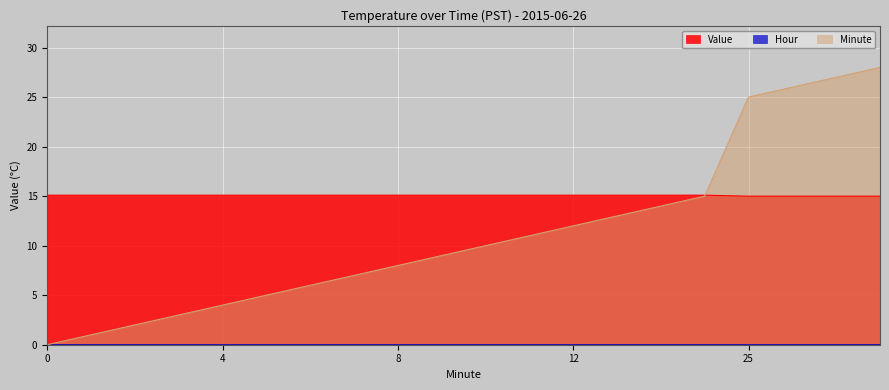

What is the value of the Minute point at the 3rd from the left?

2.0